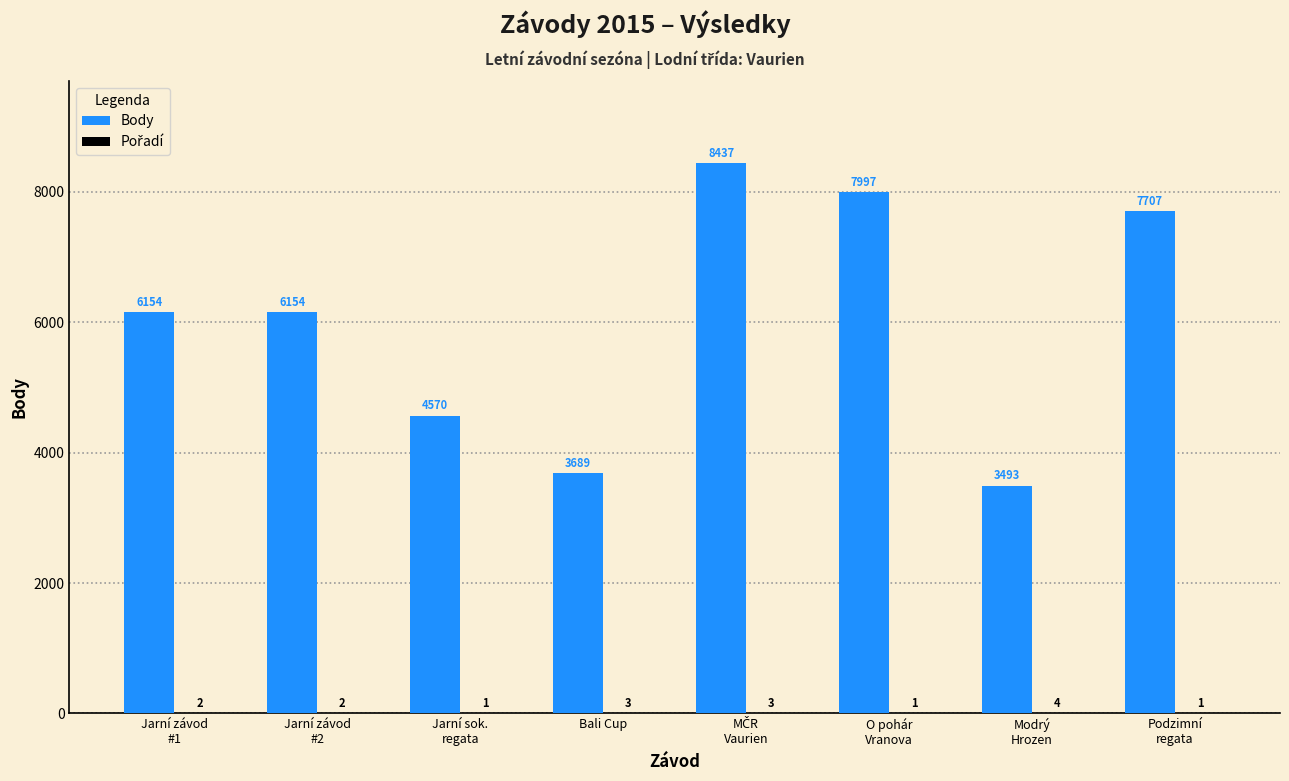

What is the sum of all Body values?

48201